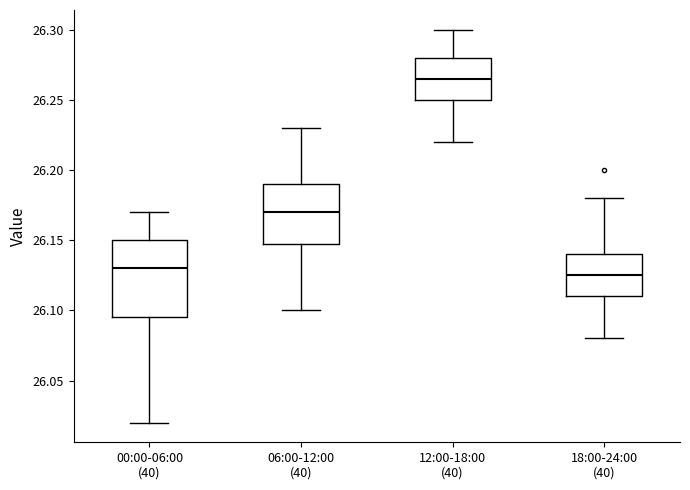

Which box's median line is the highest?

12:00-18:00 (40)